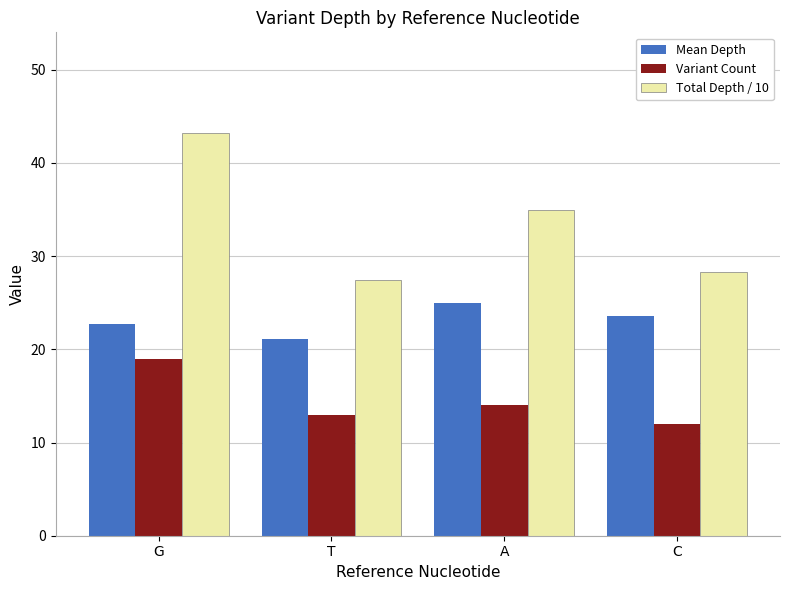

What is the difference between the highest and lowest values at T?

14.4